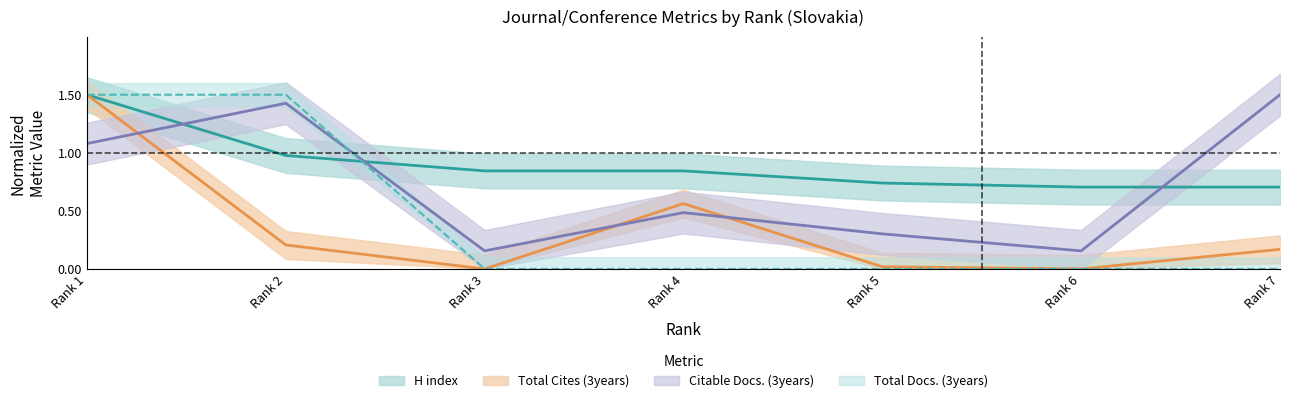

Which label corresponds to the smallest value in the chart?

Rank 3